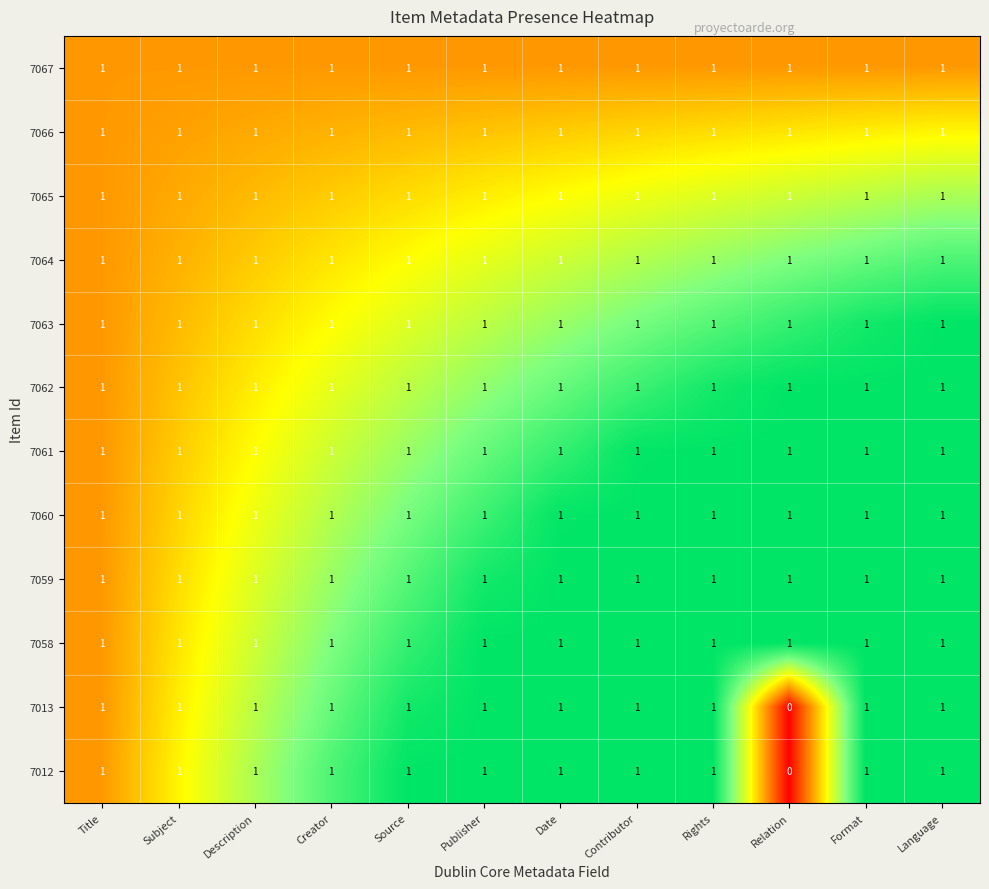

At which category does the chart reach its minimum across all series?

Relation